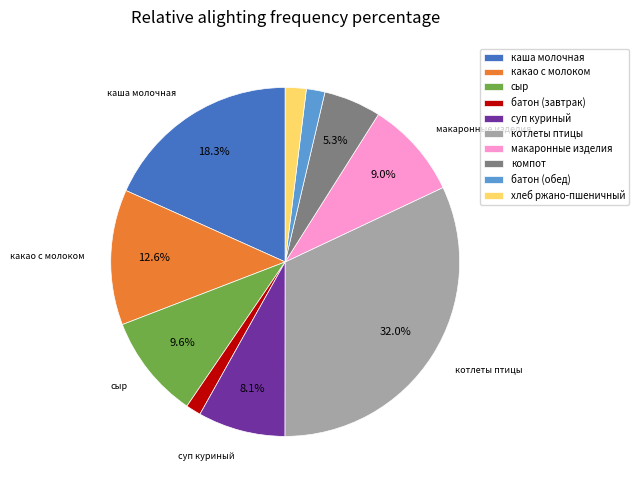

What is the total percentage of сыр and суп куриный?

17.7%